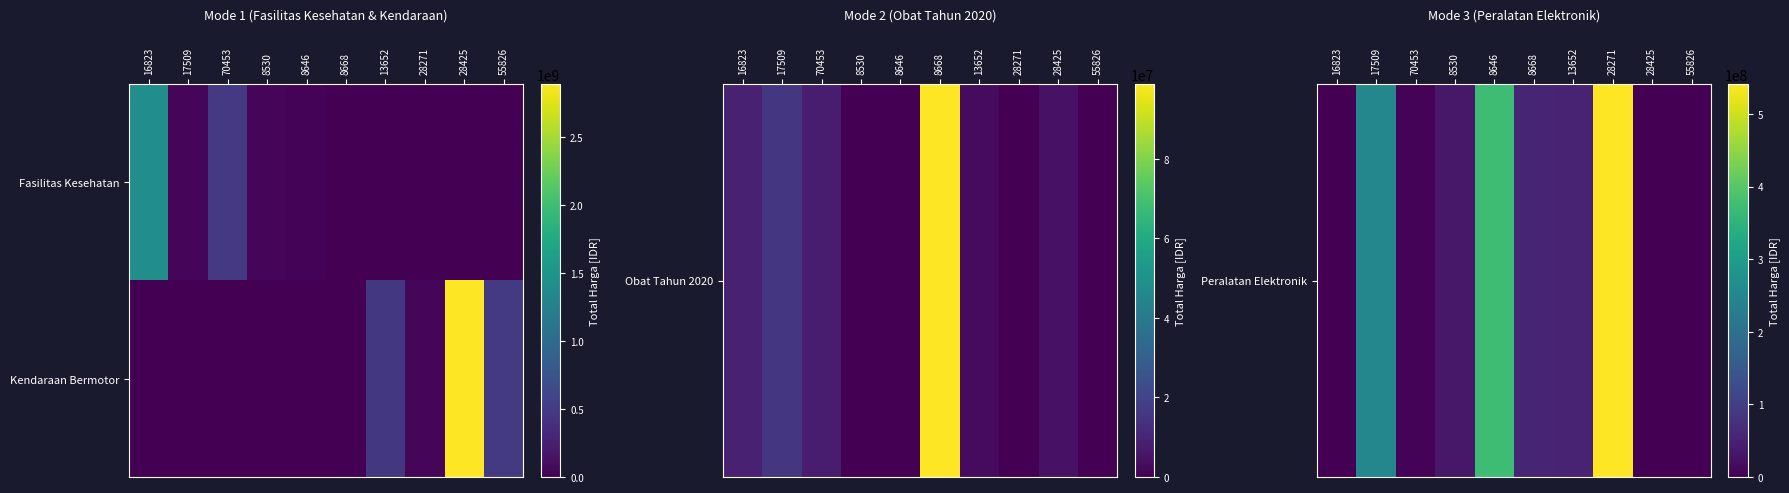

What is the difference between the highest and lowest values at 8668?

56152800